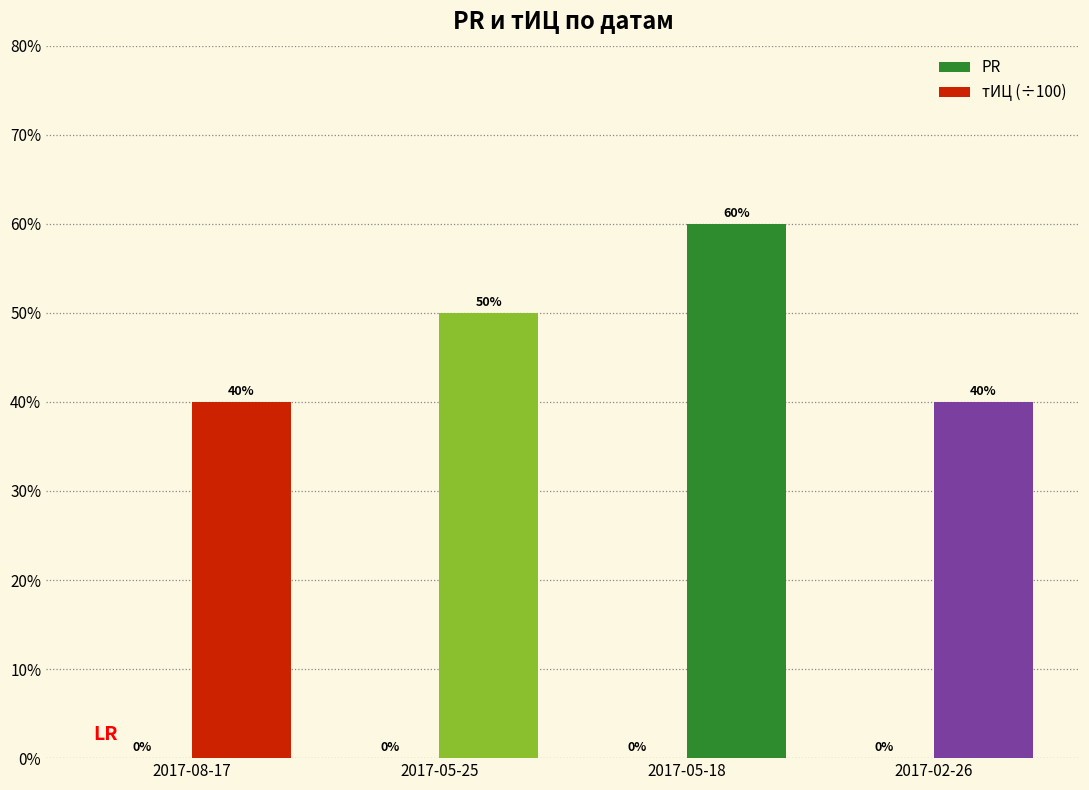

Does the chart contain any negative values?

No